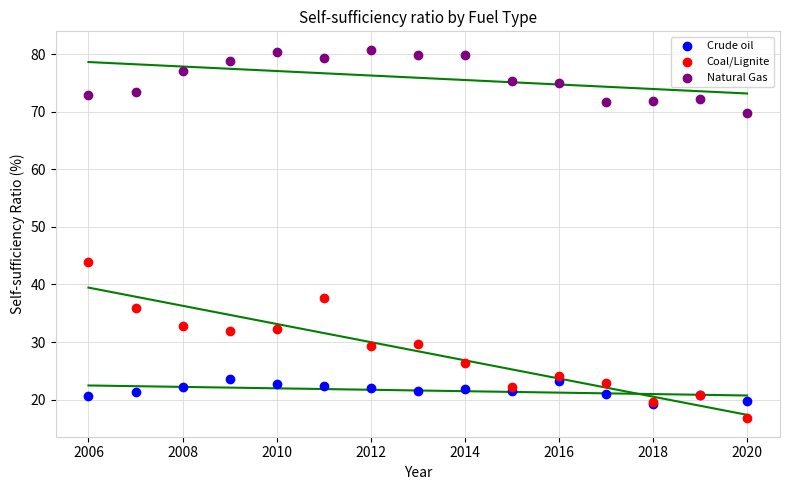

What are all the series names shown in the legend?

Crude oil, Coal/Lignite, Natural Gas